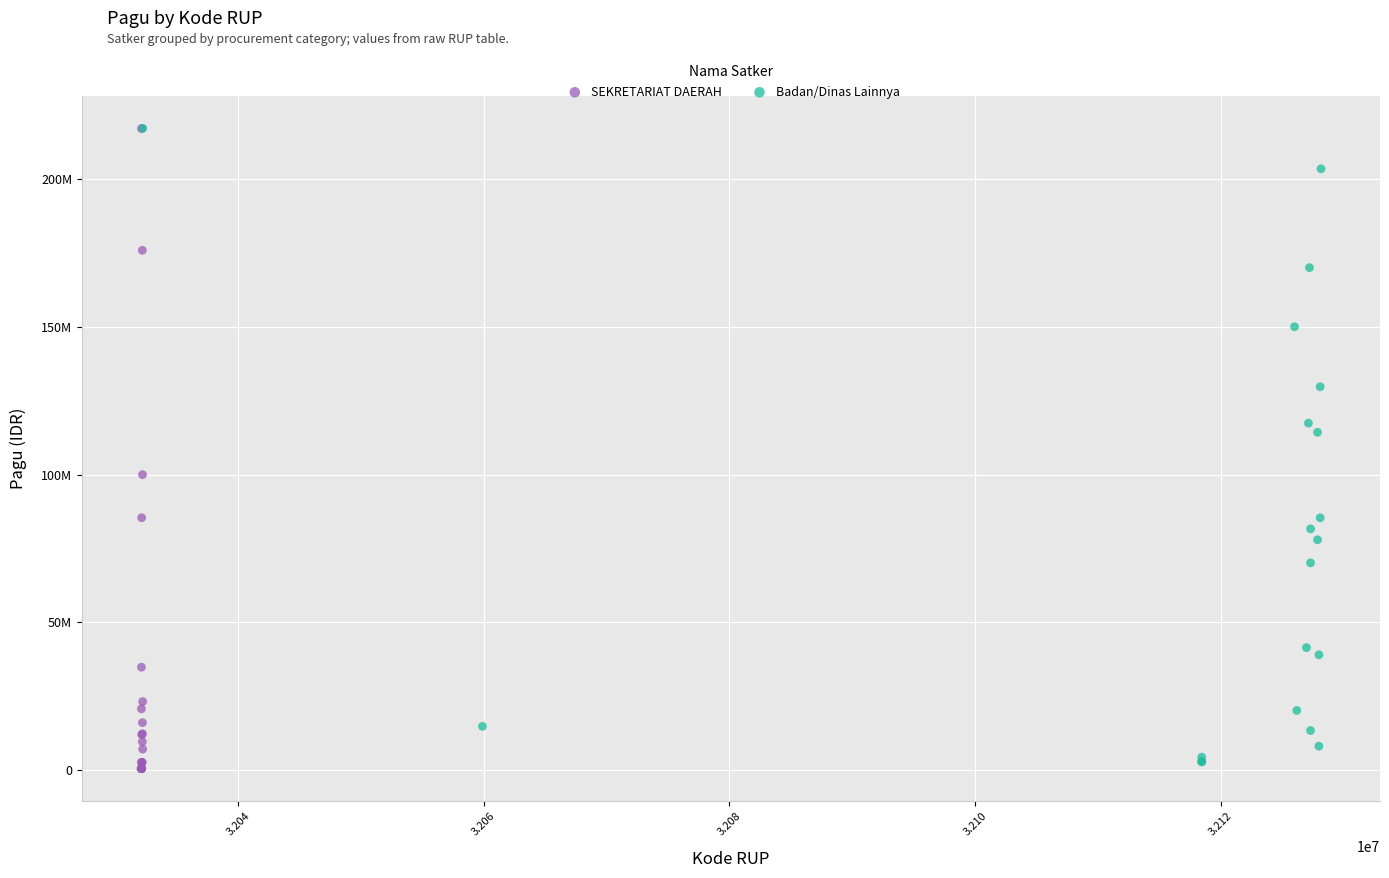

What are all the series names shown in the legend?

SEKRETARIAT DAERAH, Badan/Dinas Lainnya